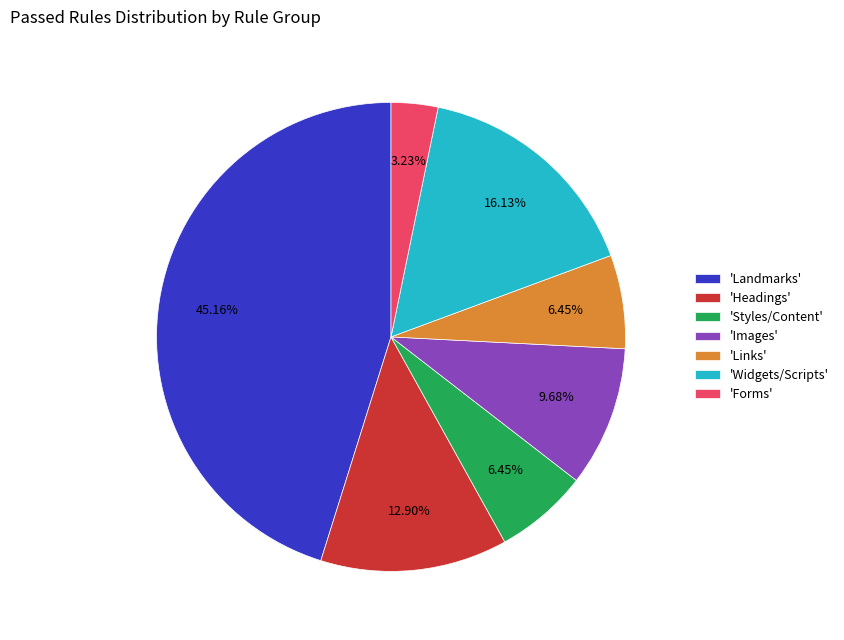

Count the number of slices in the pie.

7